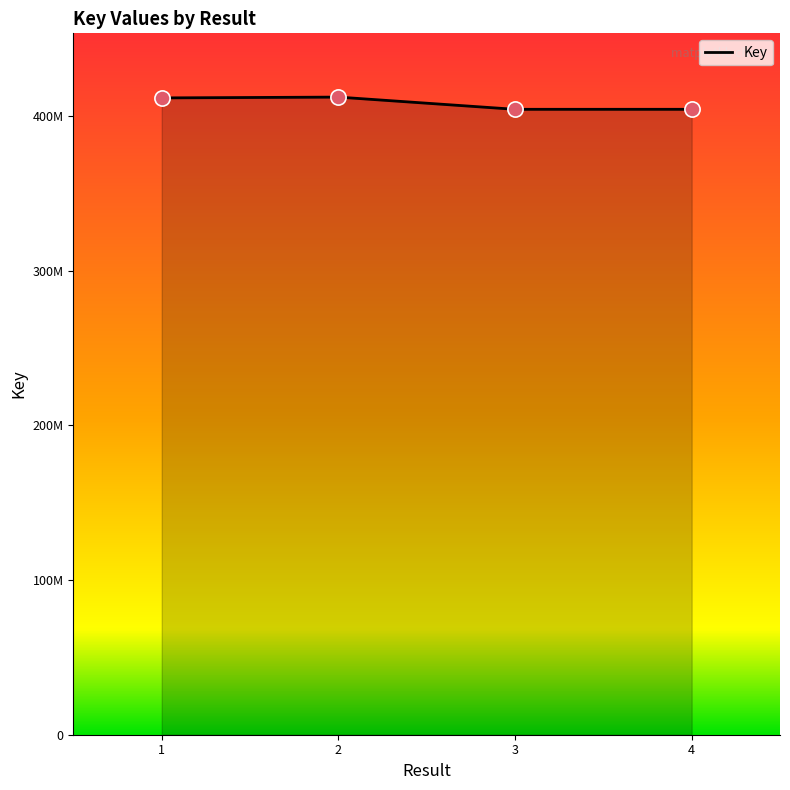

What is the change in value from 3 to 4?

+4890